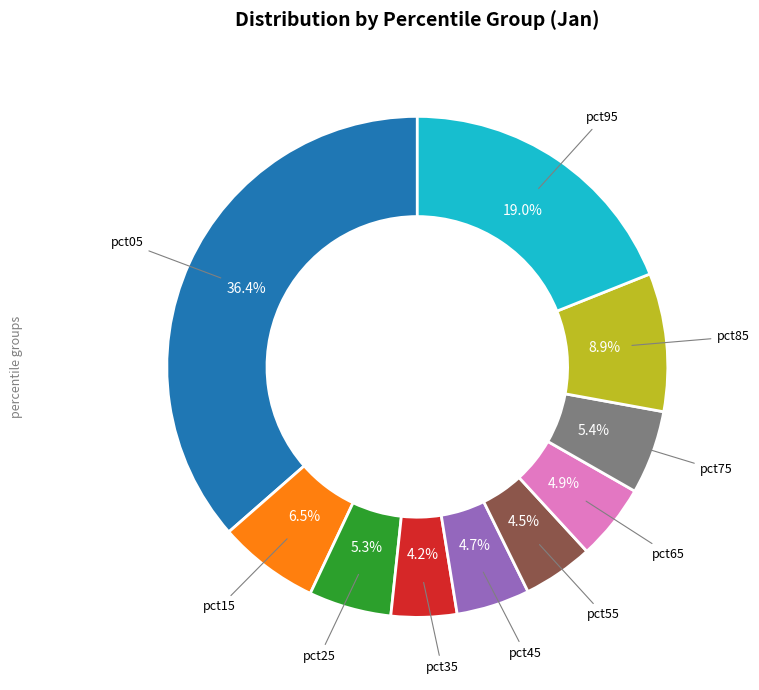

How many segments does this pie chart have?

10